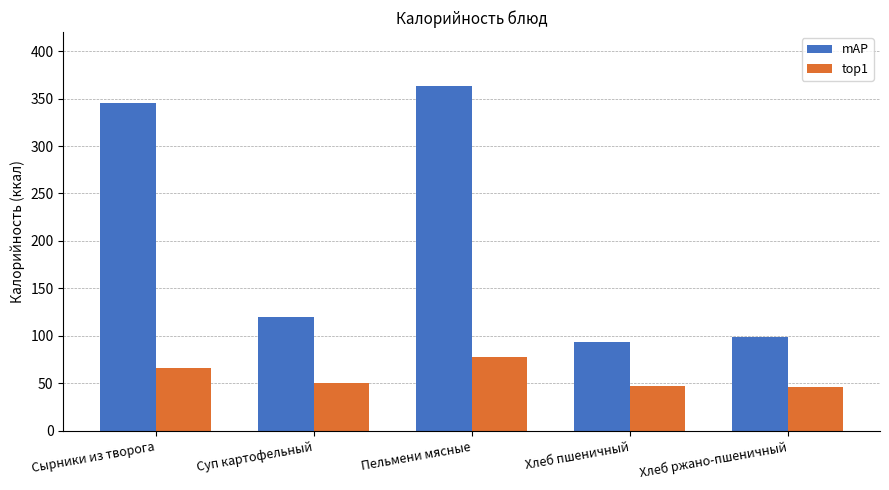

What position from the left is Хлеб ржано-пшеничный?

5